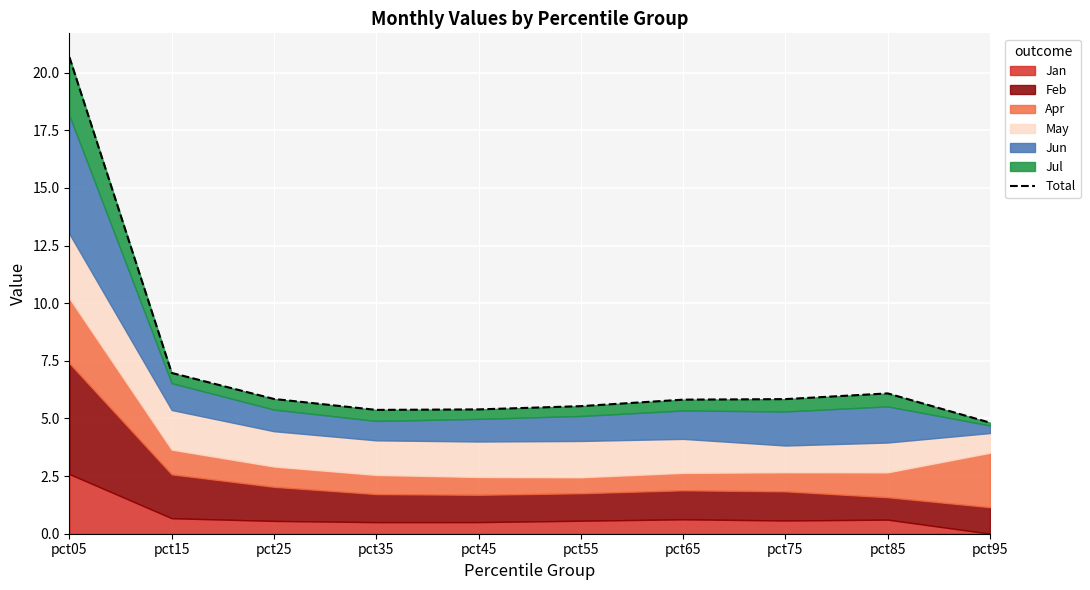

How many points are lower than both their immediate neighbors (excluding endpoints)?

1